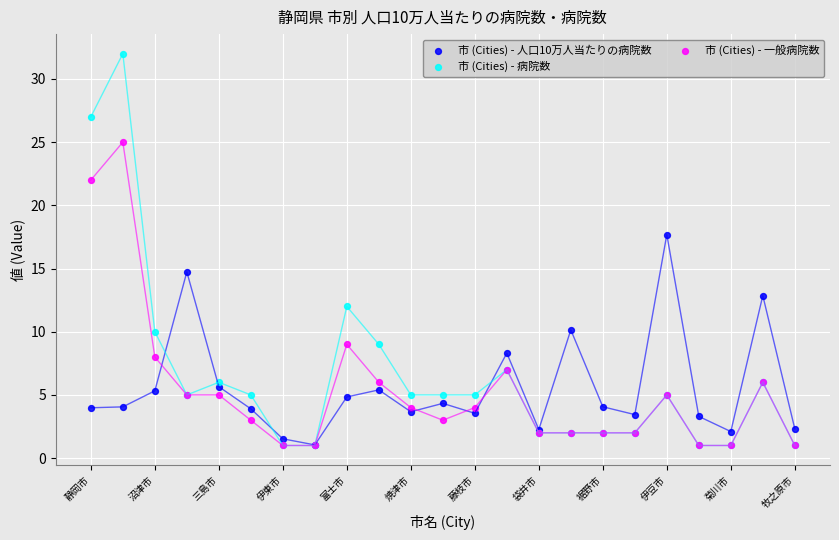

Across all series, what Y value is closest to 16?

14.7